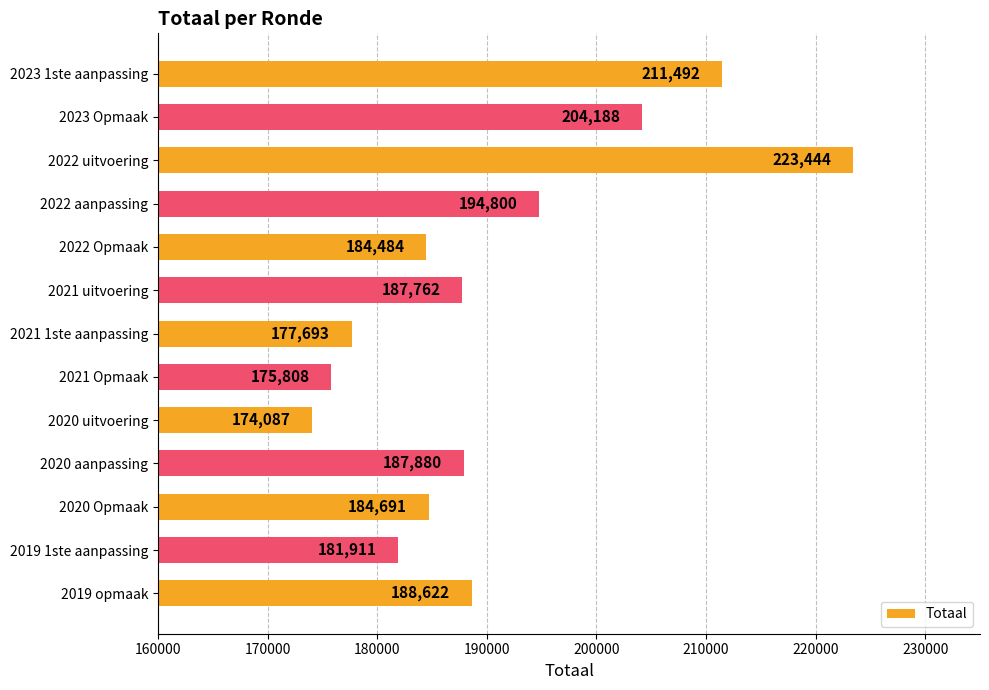

Rank the categories by value from lowest to highest.

2020 uitvoering, 2021 Opmaak, 2021 1ste aanpassing, 2019 1ste aanpassing, 2022 Opmaak, 2020 Opmaak, 2021 uitvoering, 2020 aanpassing, 2019 opmaak, 2022 aanpassing, 2023 Opmaak, 2023 1ste aanpassing, 2022 uitvoering